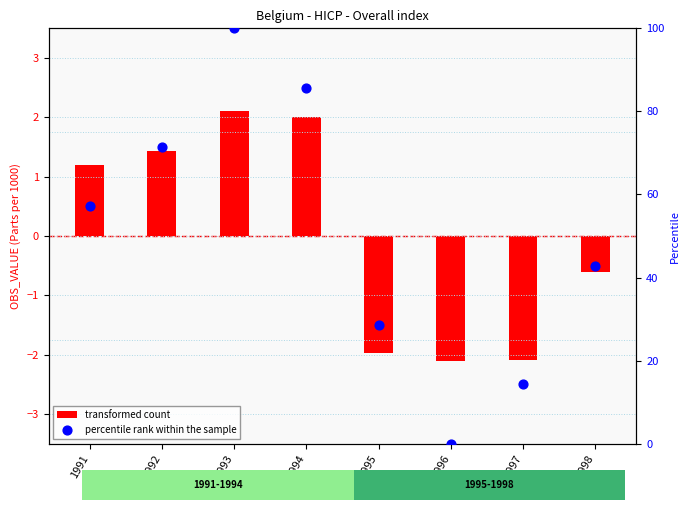

At which category is the sum across all series the highest?

1993